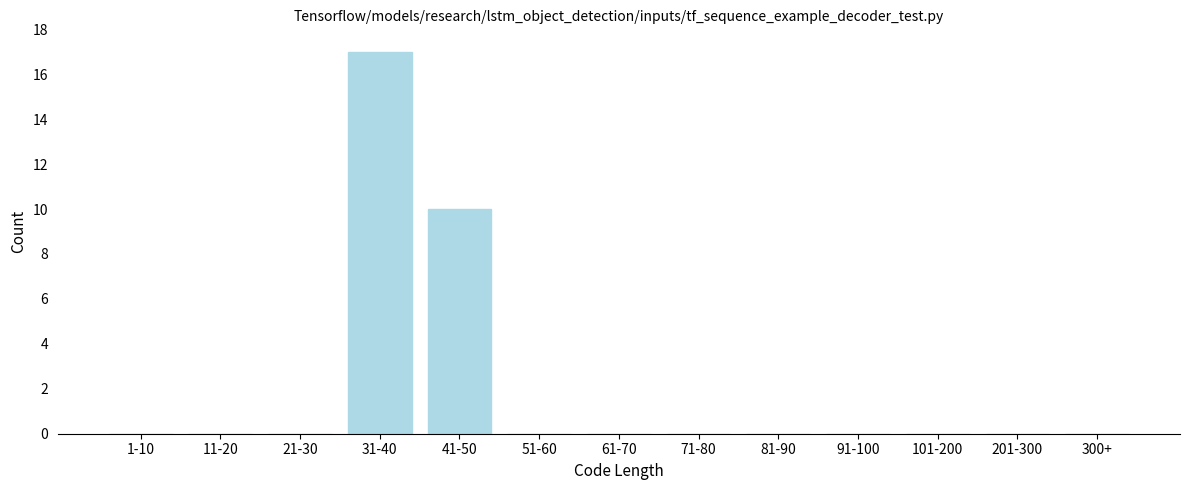

Reading left to right, list all the values displayed in this chart.

1-10=0	11-20=0	21-30=0	31-40=17	41-50=10	51-60=0	61-70=0	71-80=0	81-90=0	91-100=0	101-200=0	201-300=0	300+=0